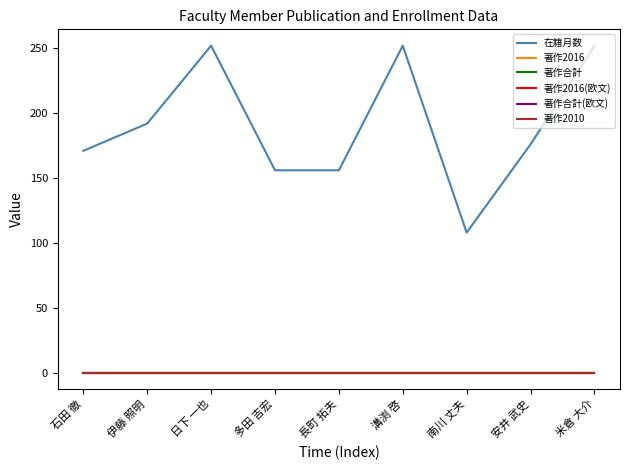

Does the chart have visible grid lines?

No